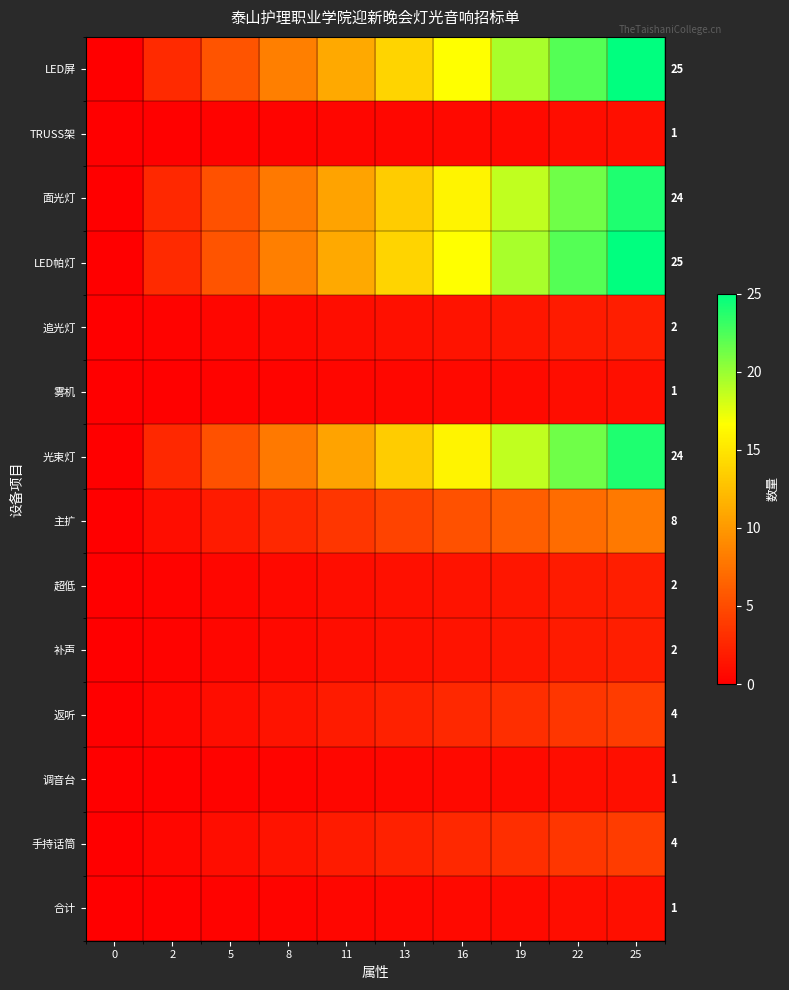

The value of LED屏 at 8 is 13.8. True or false?

False